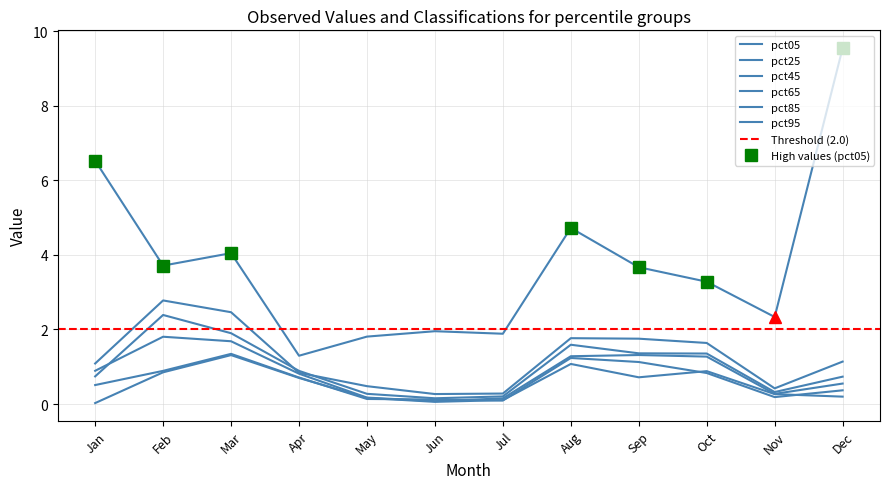

Between which two adjacent categories do pct25 and pct45 first intersect?

Mar and Apr